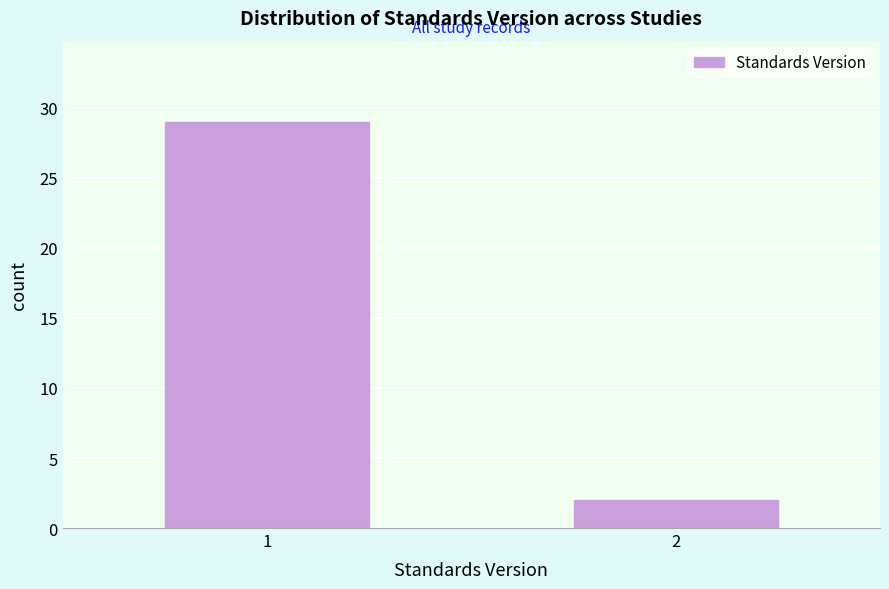

Reading left to right, what are all the values shown in this chart?

29	2